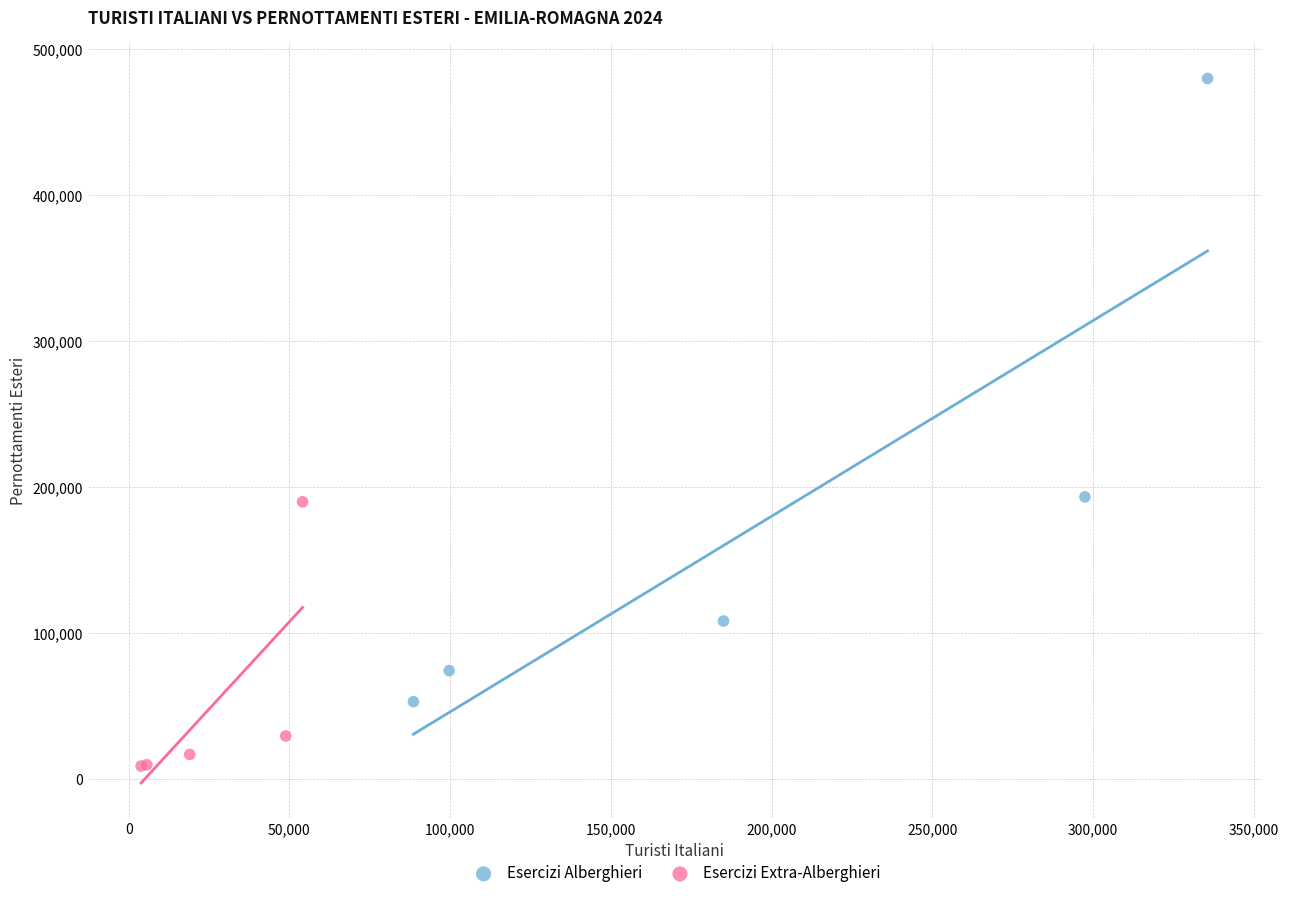

Which series has the largest Y range (max minus min)?

Esercizi Alberghieri